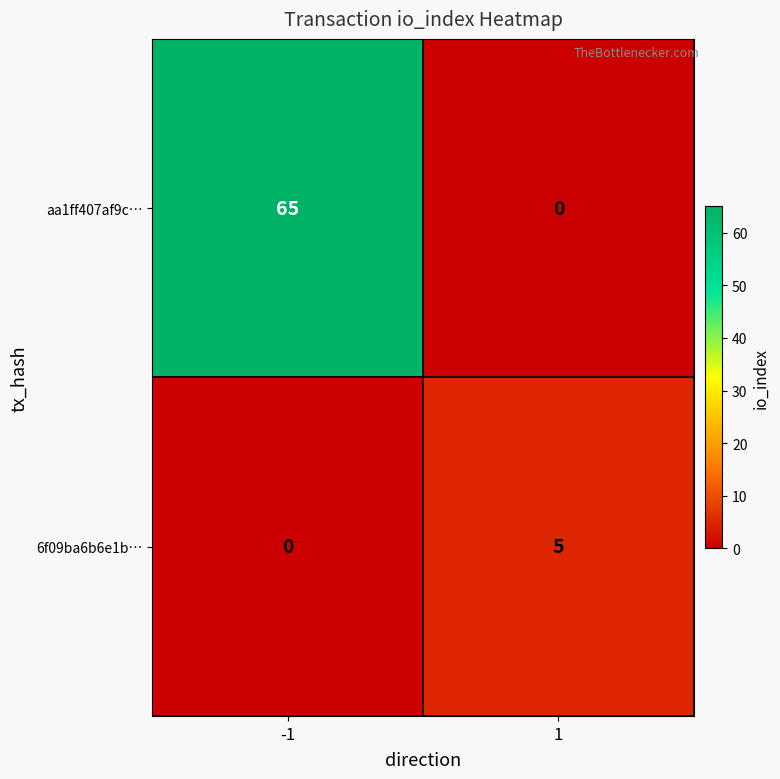

What is the total value across all series at 1?

5